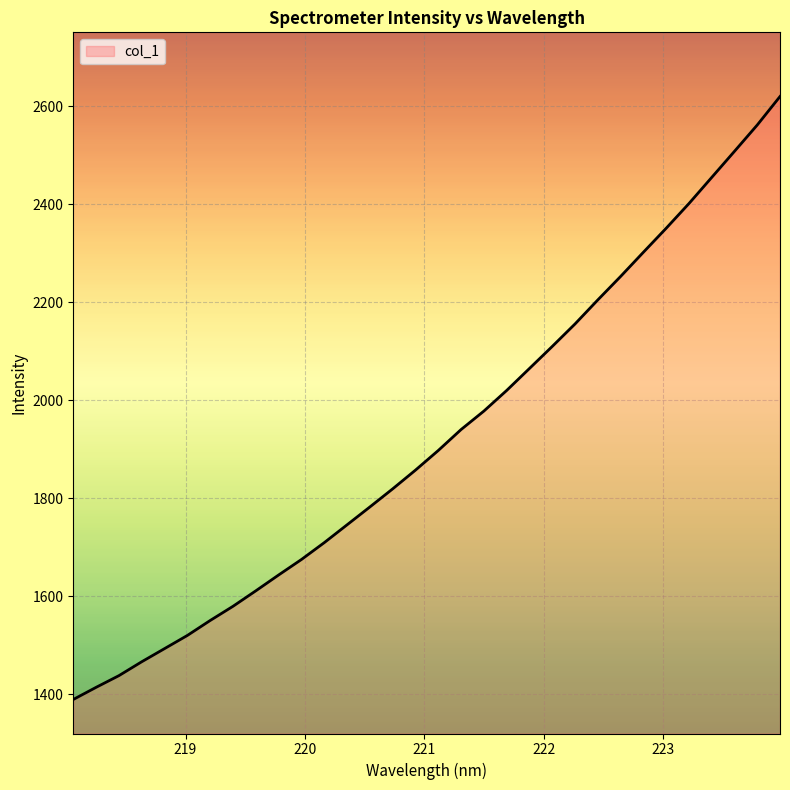

Count the number of categories in the chart.

32